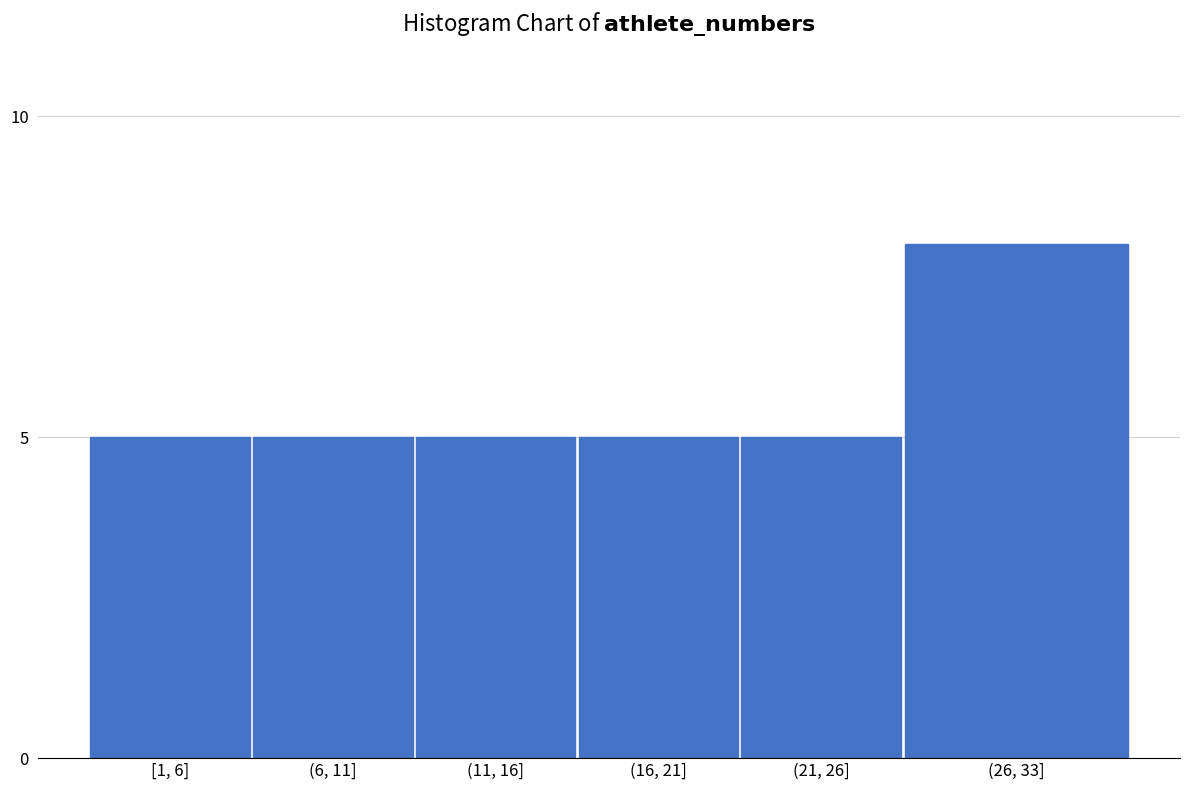

Reading left to right, what are all the values shown in this chart?

[1, 6]=5	(6, 11]=5	(11, 16]=5	(16, 21]=5	(21, 26]=5	(26, 33]=8